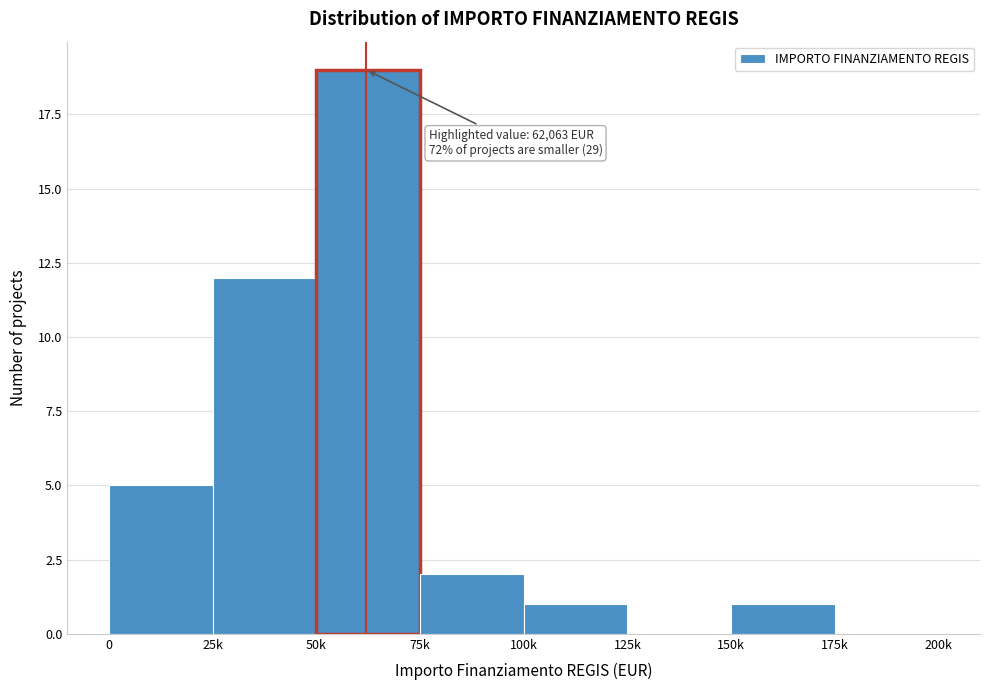

Reading right to left, list all the values displayed in this chart.

175k=0	150k=1	125k=0	100k=1	75k=2	50k=19	25k=12	0=5